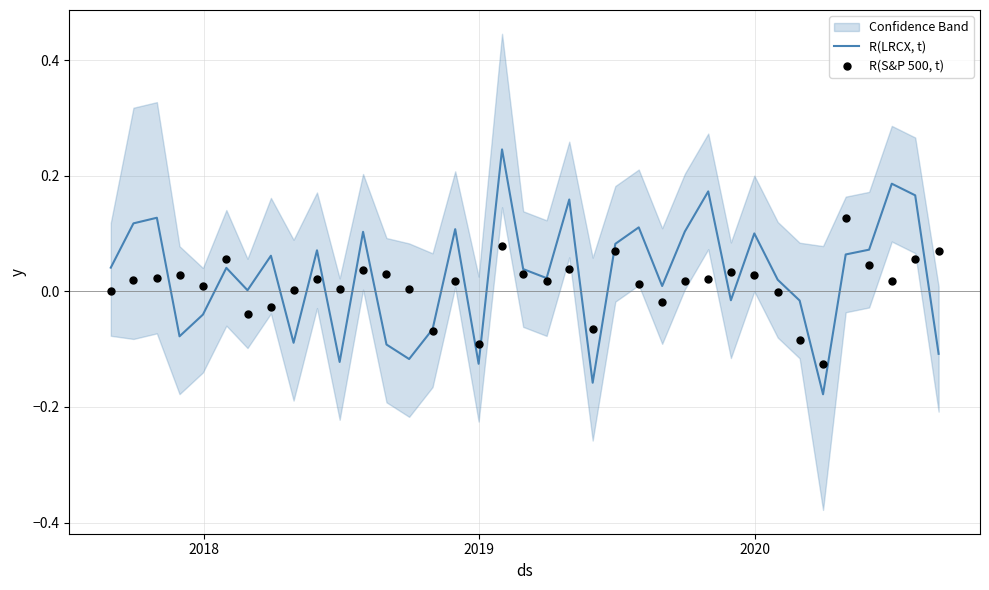

Which series has the largest total across all categories?

R(LRCX, t)